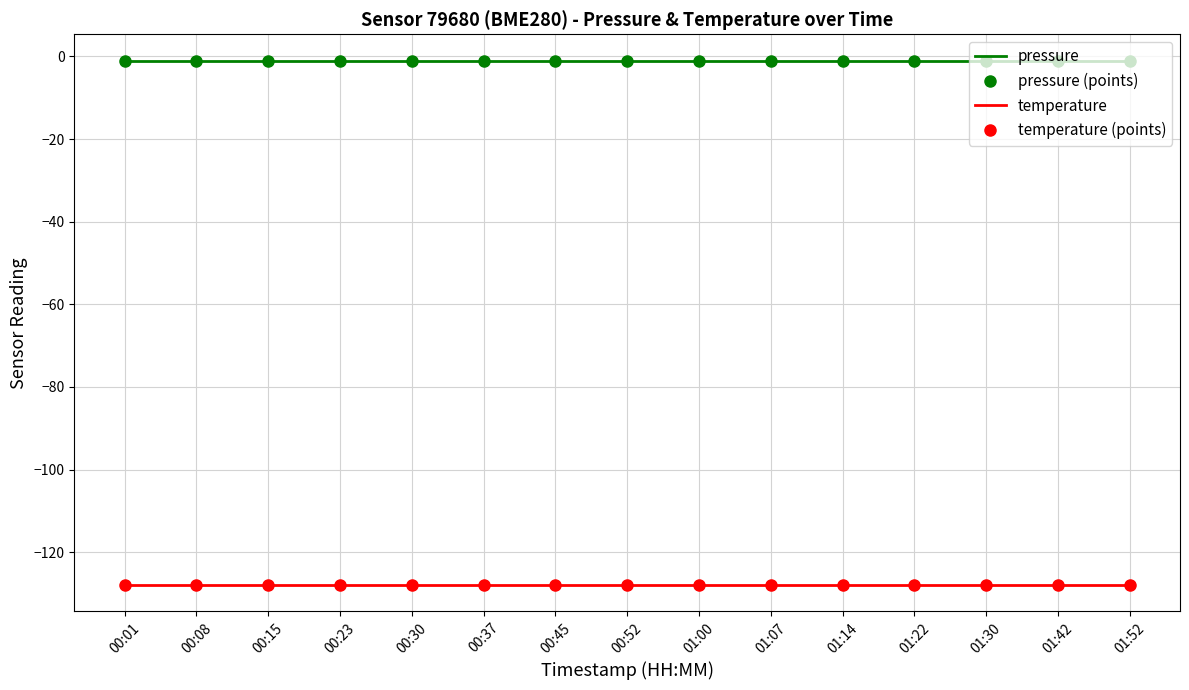

True or false: pressure (points) and pressure intersect in this chart.

False